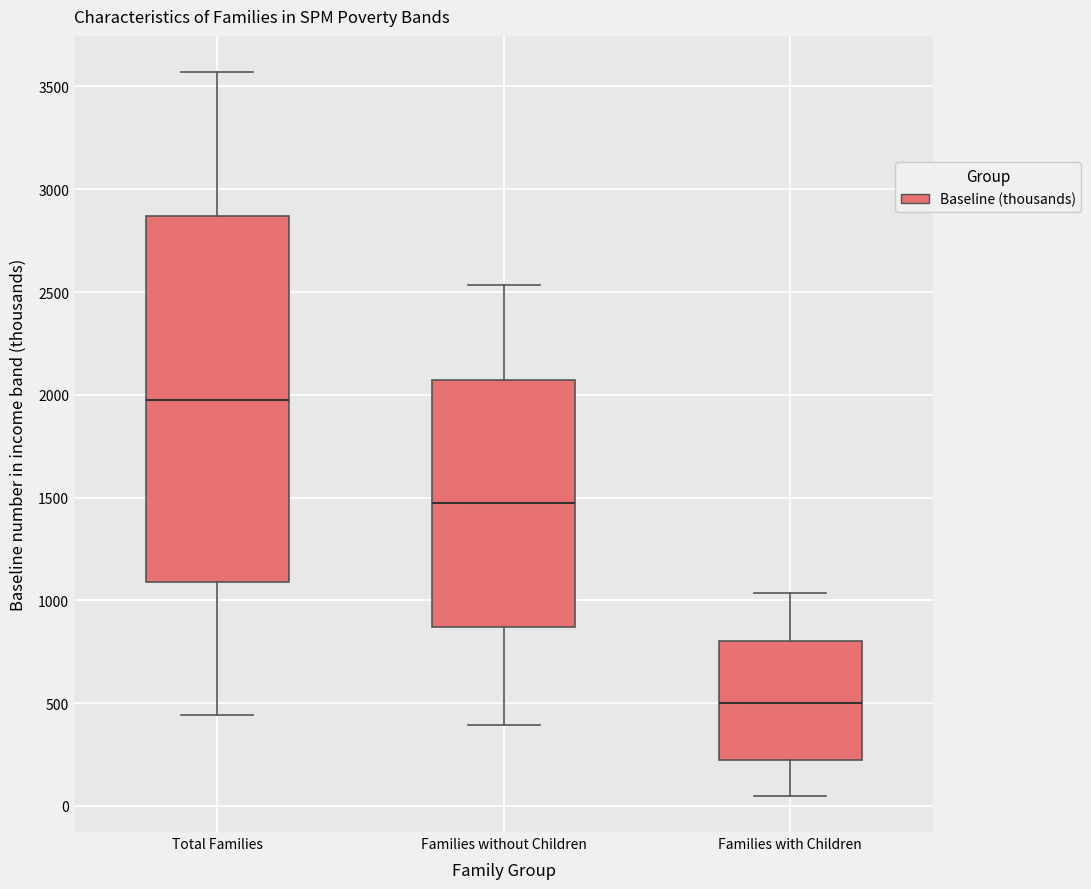

Which box has the lowest median line?

Families with Children